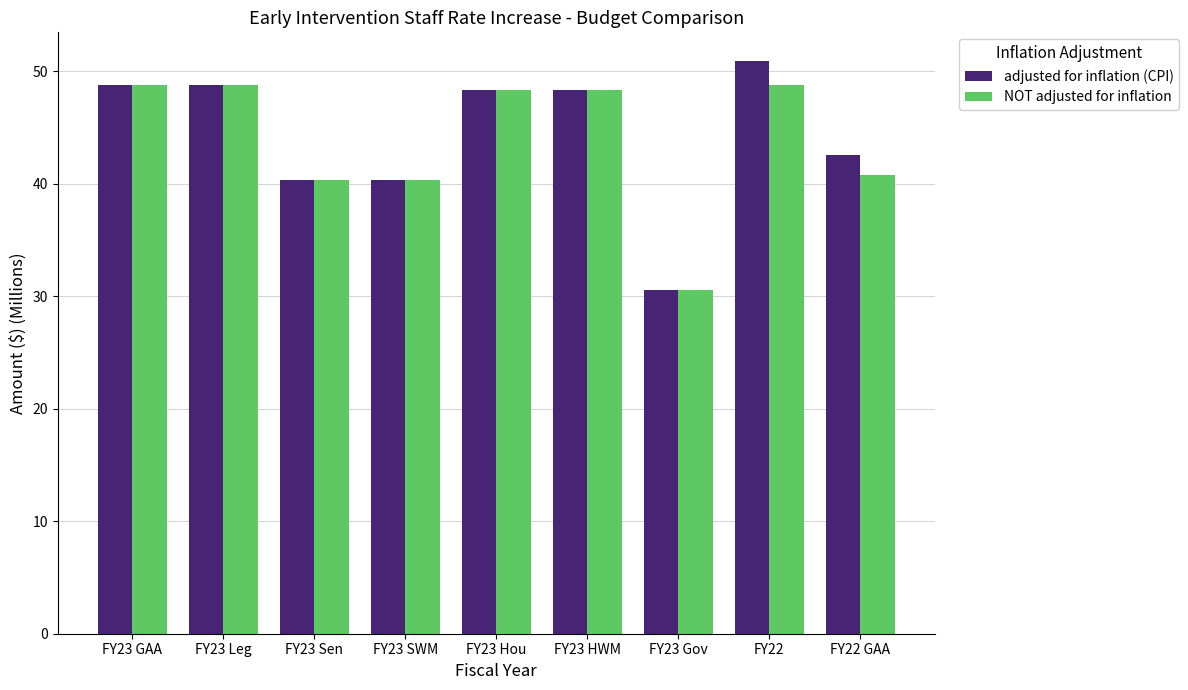

Is it true that NOT adjusted for inflation equals 15.6 at FY23 Gov?

False